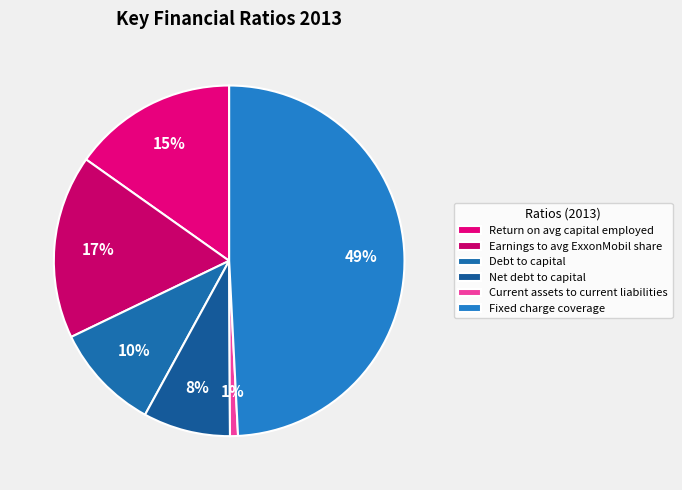

How many segments does this pie chart have?

6